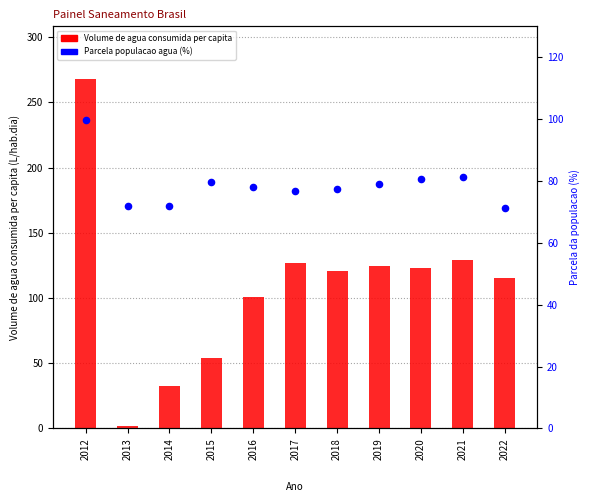

What are all the series names shown in the legend?

Volume de agua consumida per capita, Parcela populacao agua (%)